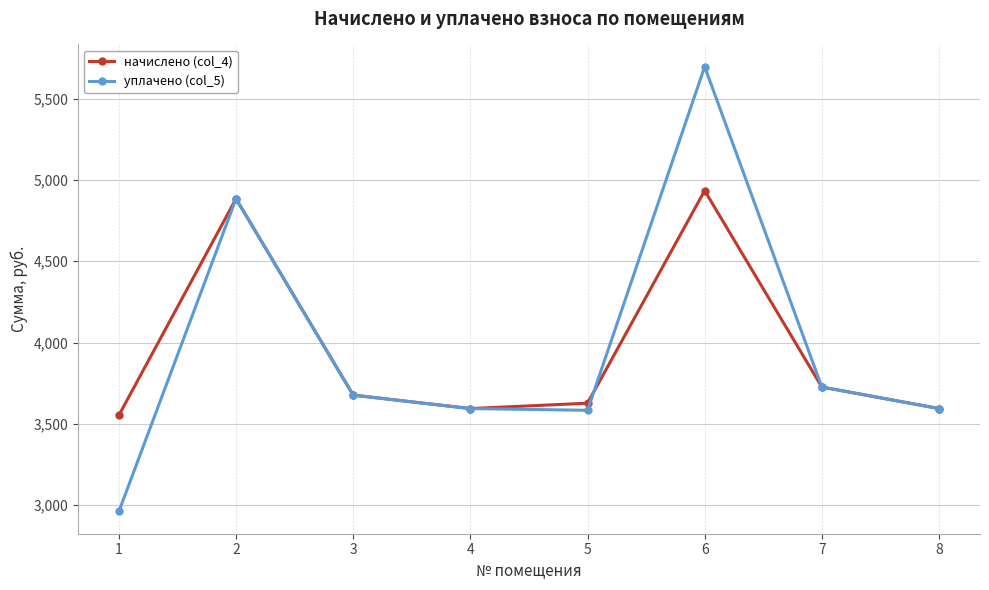

Where is the first local minimum for начислено (col_4)?

4